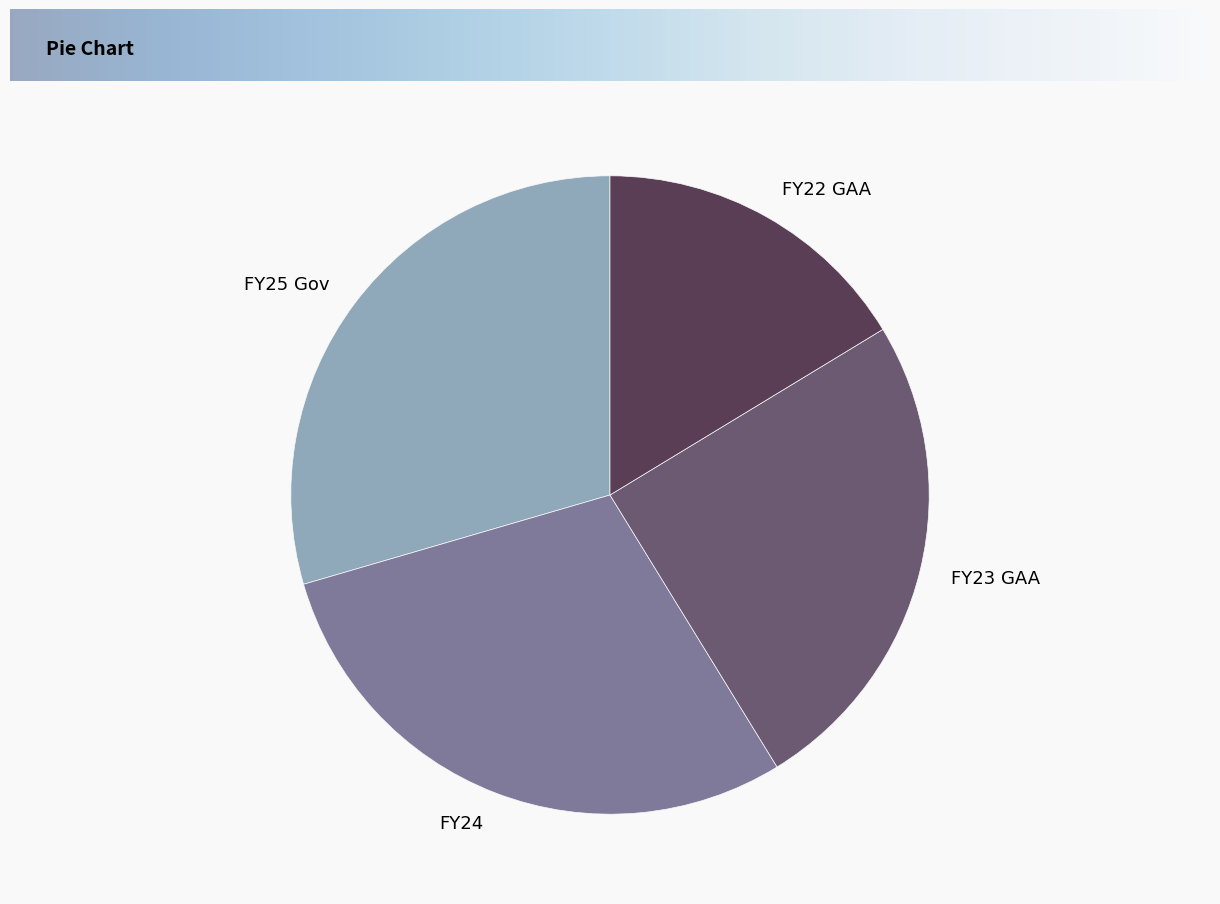

Is FY22 GAA the majority of the pie?

No